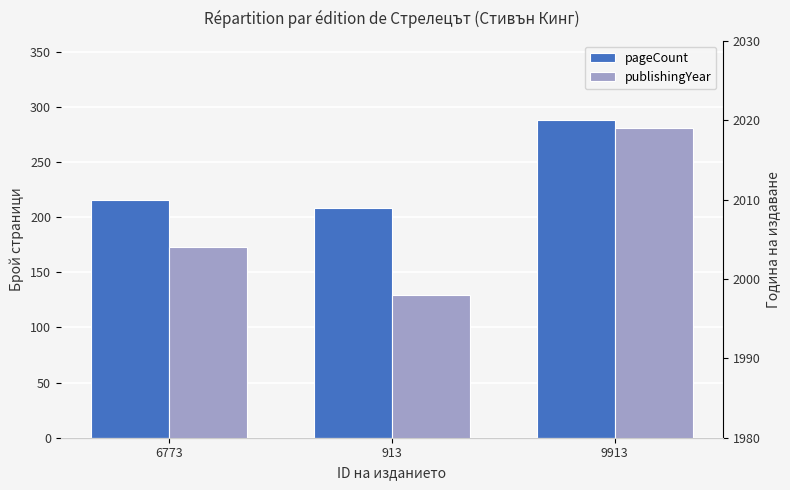

Is it true that publishingYear equals 635 at 6773?

False